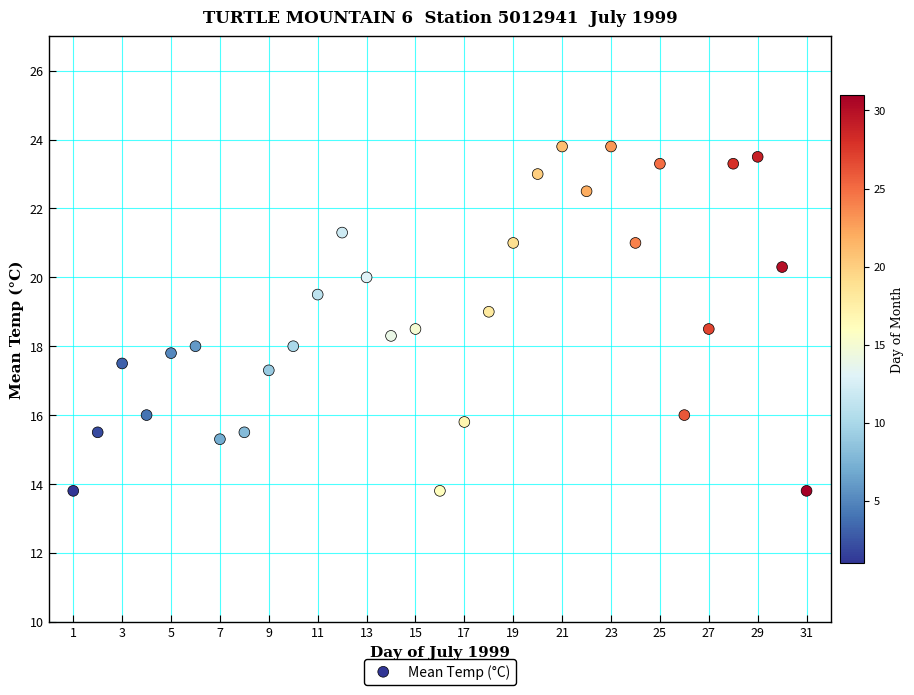

What is the range of Y values (max minus min)?

10.0